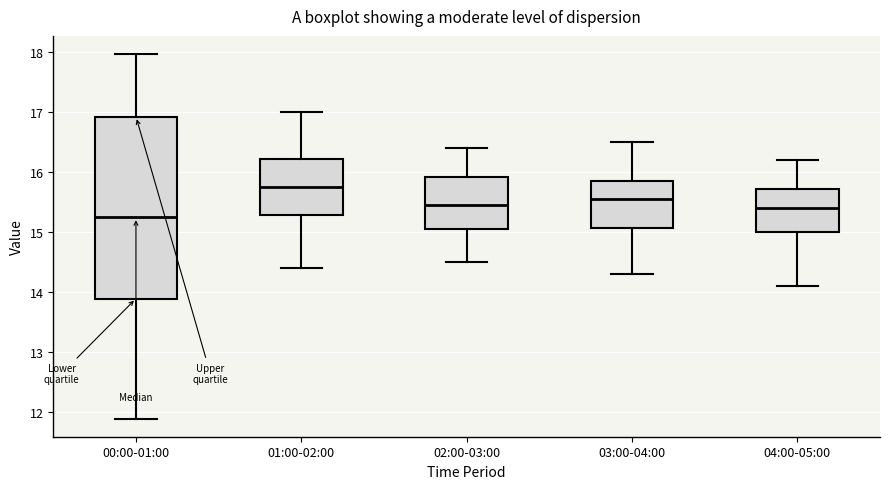

Comparing the boxes themselves (not the whiskers), which one is the tallest?

00:00-01:00